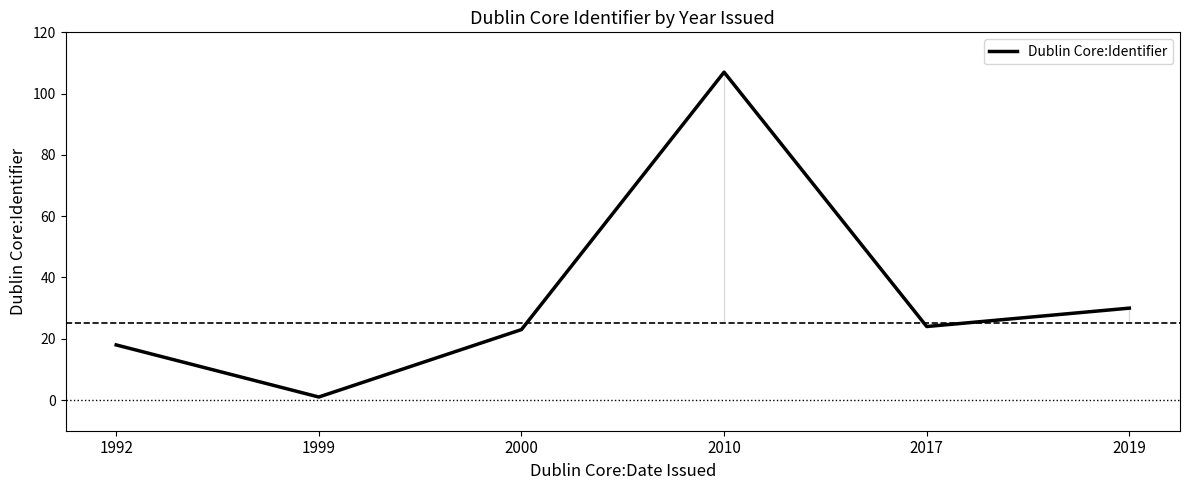

Reading left to right, extract all data points from this chart.

1992=18	1999=1	2000=23	2010=107	2017=24	2019=30